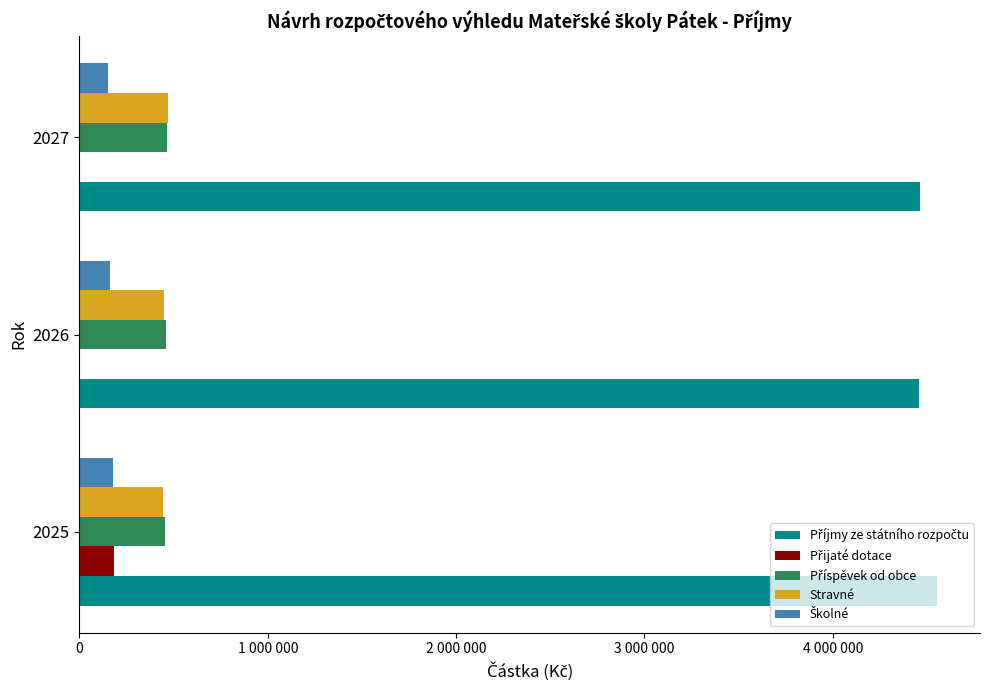

What is the average value of the Přijaté dotace series?

61927